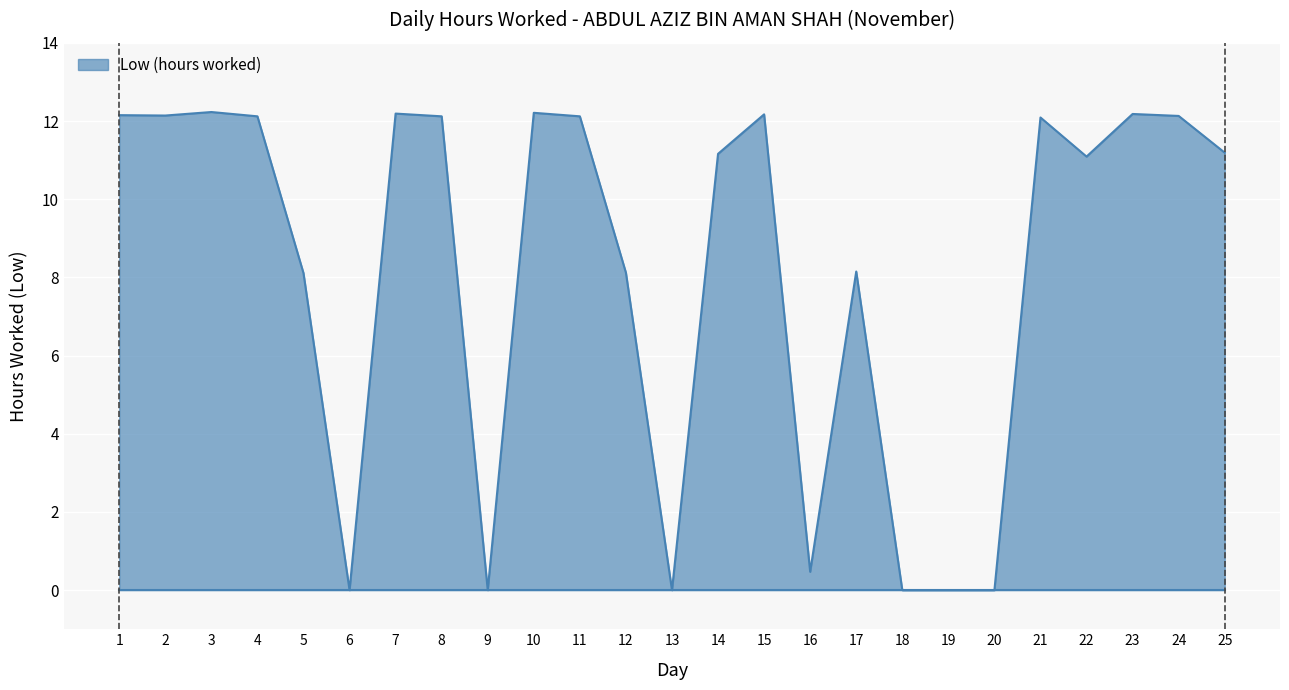

True or false: there are more than 0 points higher than both neighbors.

True